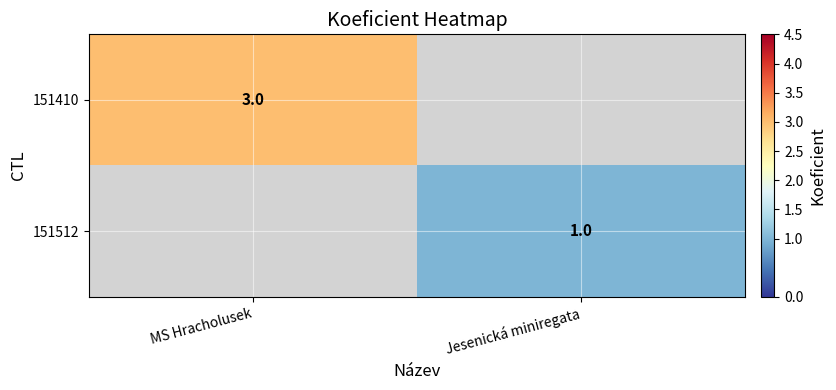

Is the value of 151410 at MS Hracholusek greater than the value of 151512 at Jesenická miniregata?

Yes